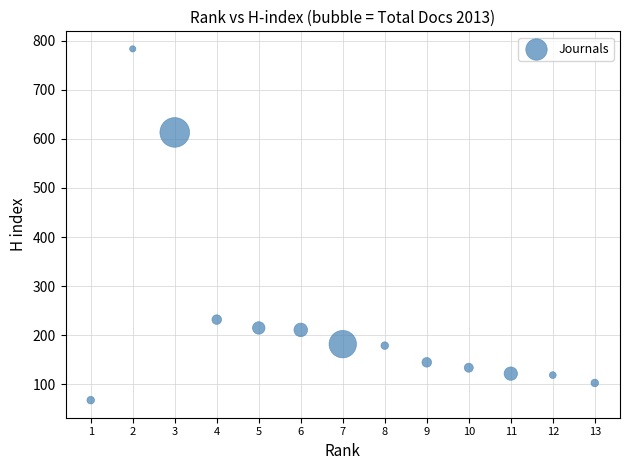

What is the range of X values (max minus min)?

12